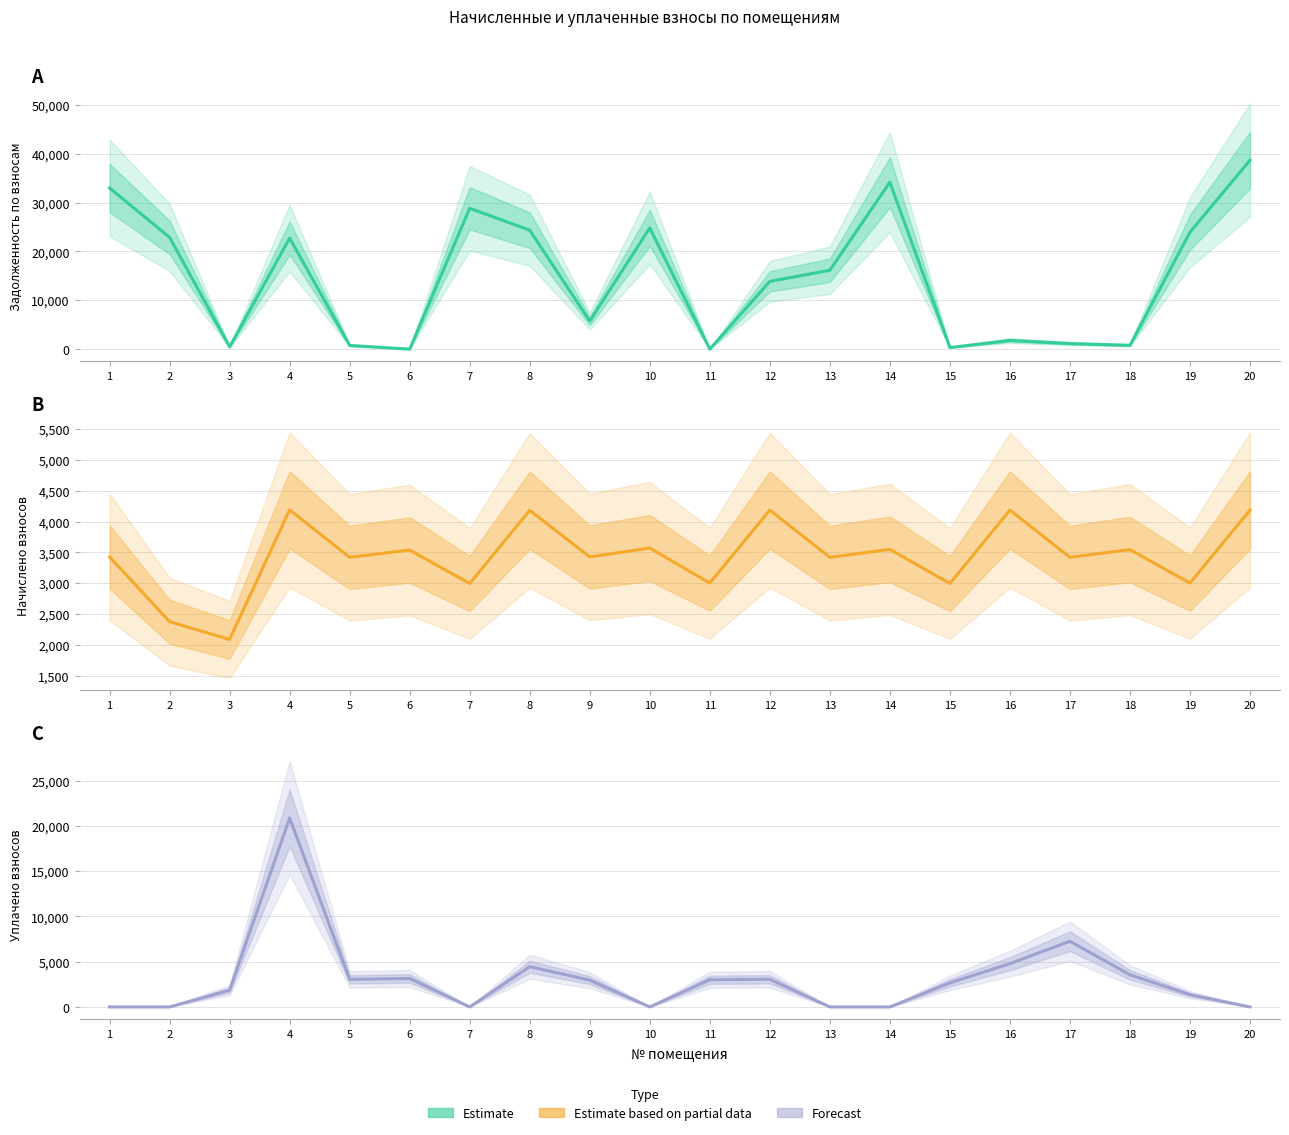

What is the average value of the задолженность series?

14714.5